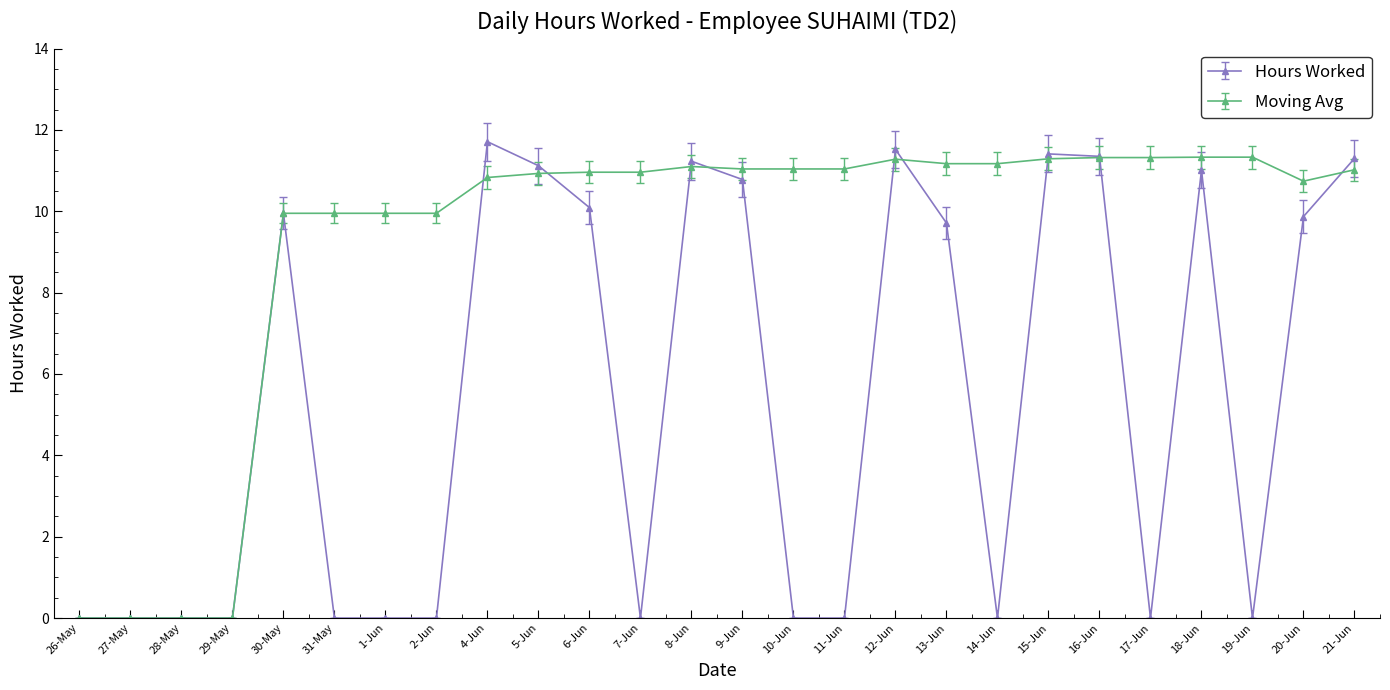

At how many categories does at least one series exceed 2?

22